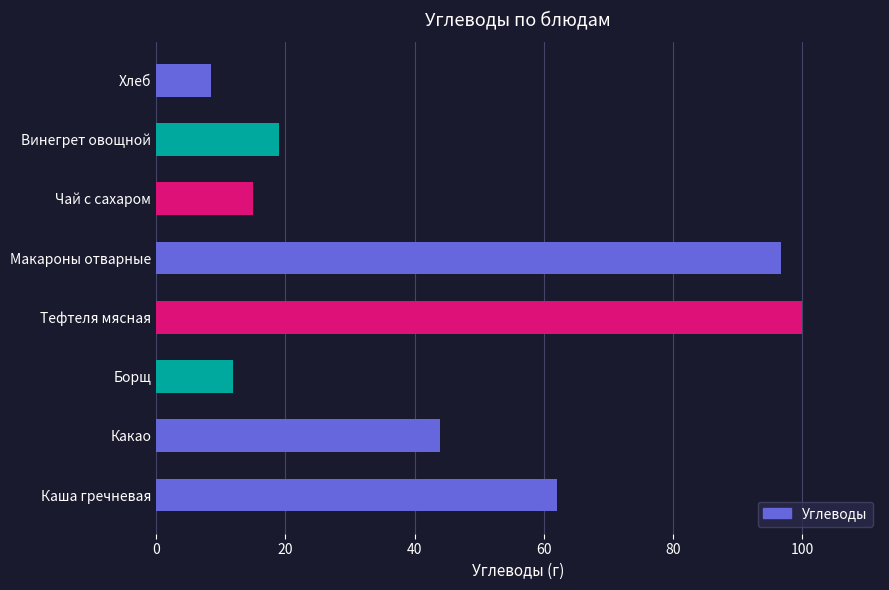

How many bars are there in total?

8